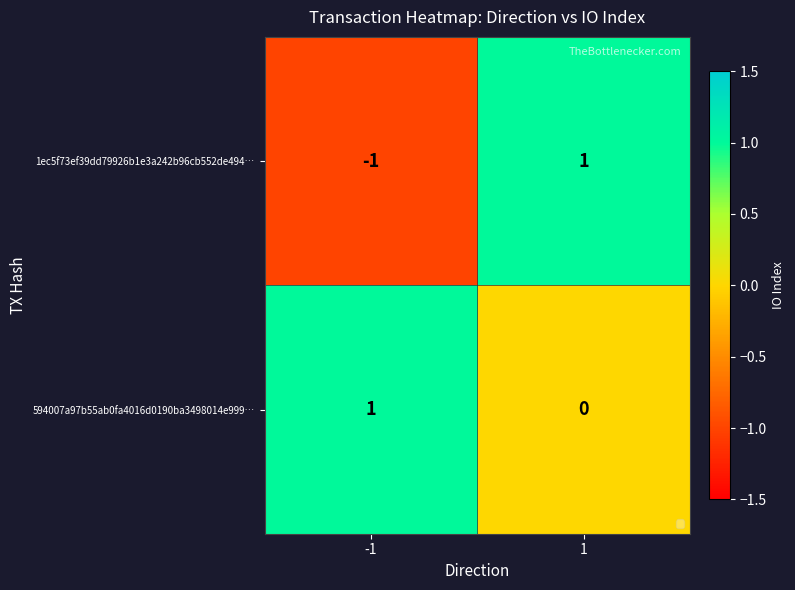

At how many categories does at least one series exceed 0?

2